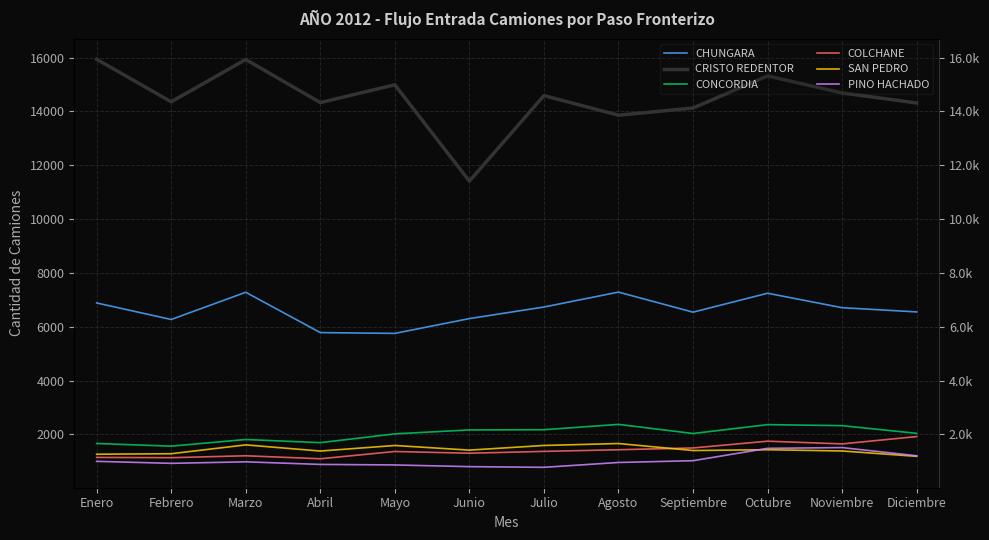

Where does the CHUNGARA series first go above 6710?

Enero